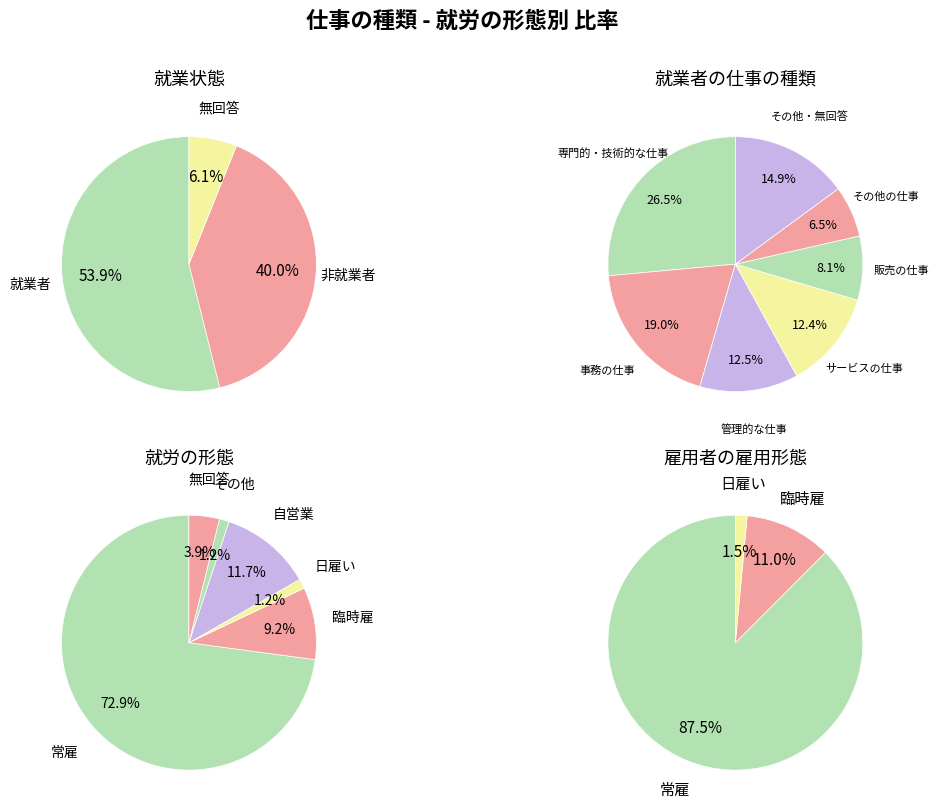

What is the change in value from 非就業者 to 無回答?

-1995